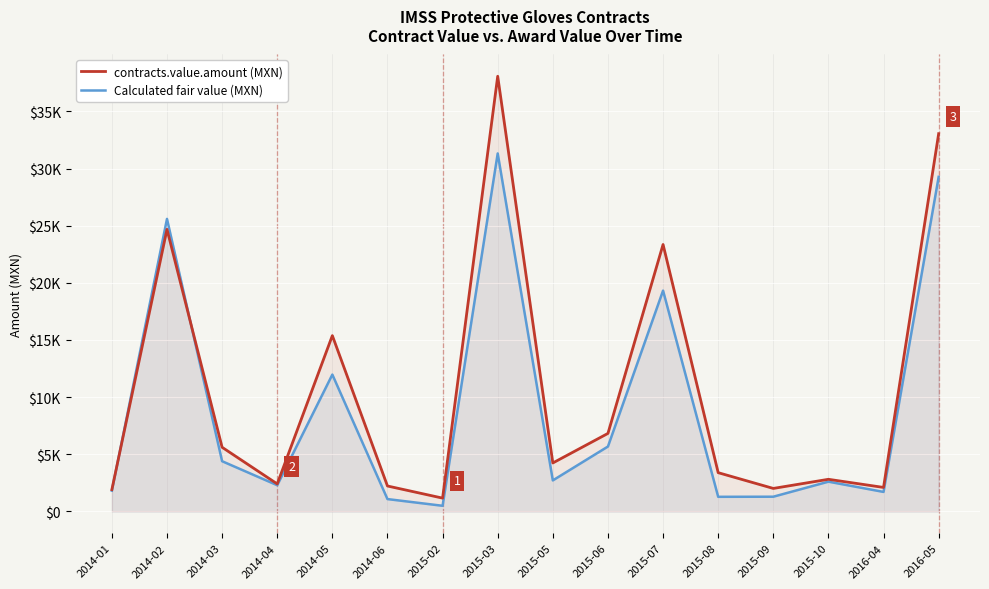

True or false: Calculated fair value (MXN) and contracts.value.amount (MXN) intersect in this chart.

True